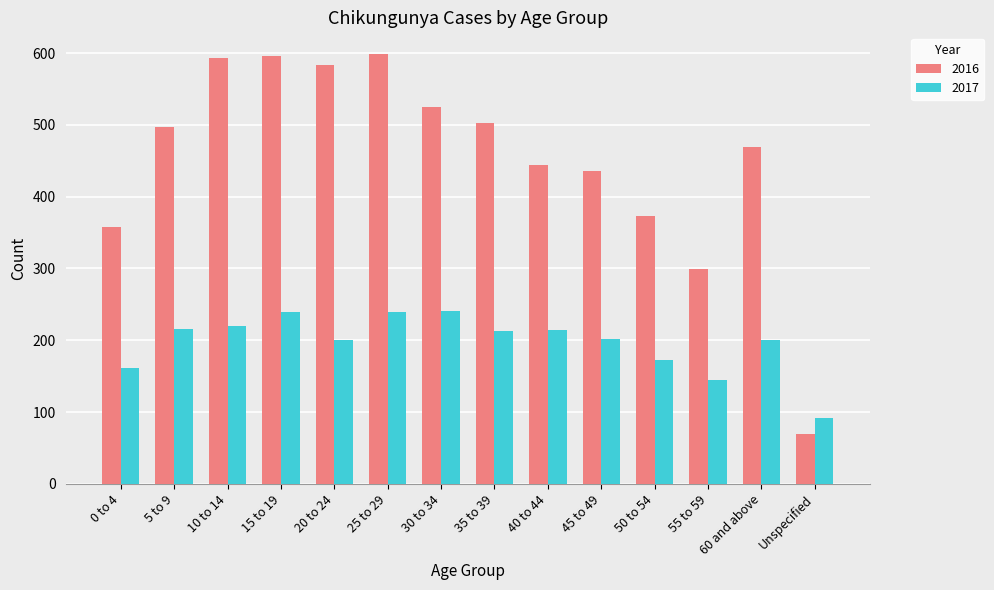

Is it true that 2017 equals 241 at 30 to 34?

True